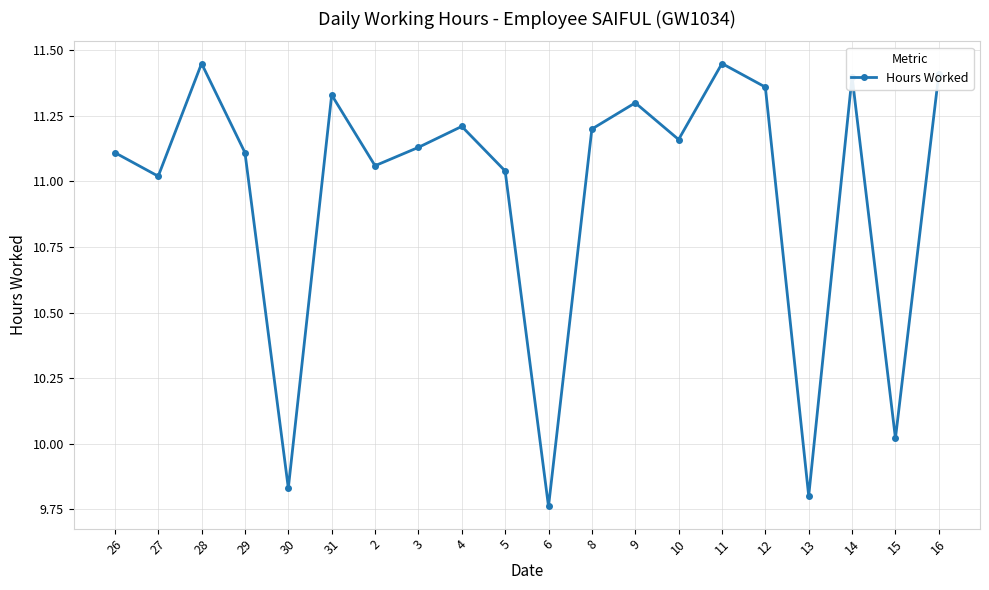

Which has a higher value, 27 or 29?

29